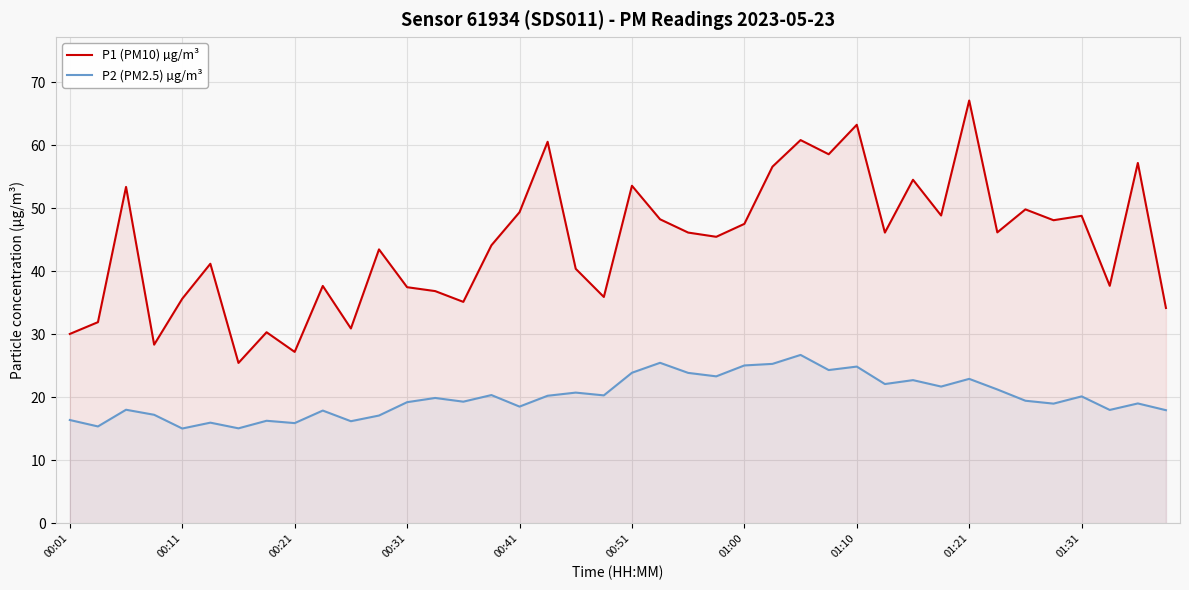

What is the maximum value shown in the chart?

67.1